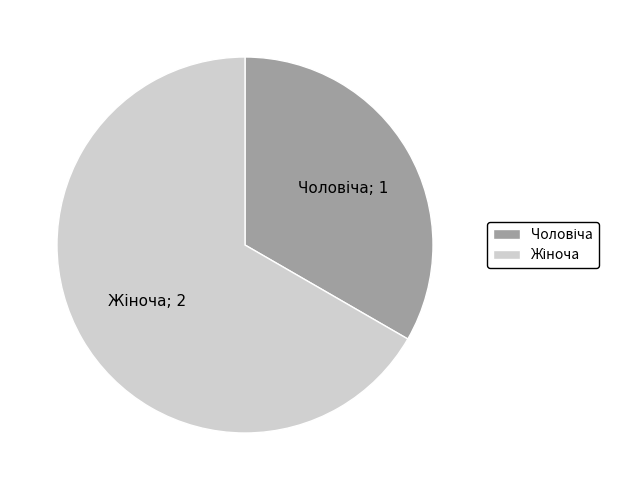

Is there any slice that represents more than half of the pie?

Yes